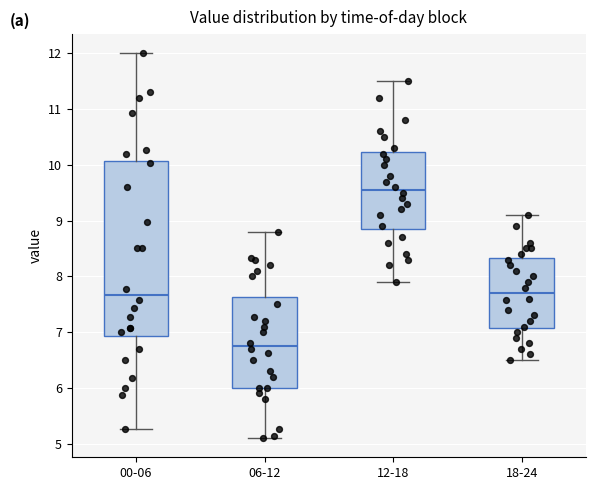

Reading left to right, read every box against the y-axis: the position of its median line, the range the box covers, and the ends of its whiskers. The values are not printed on the chart, so give them approximately, as read against the axis.

00-06: median 7.7, box 6.9 to 10.1, whiskers 5.3 to 12.0
06-12: median 6.8, box 6.0 to 7.6, whiskers 5.1 to 8.8
12-18: median 9.6, box 8.9 to 10.2, whiskers 7.9 to 11.5
18-24: median 7.7, box 7.1 to 8.3, whiskers 6.5 to 9.1